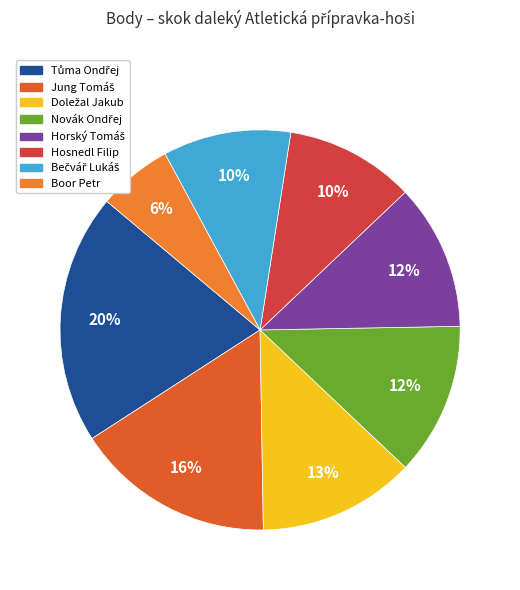

What is the change in value from Tůma Ondřej to Novák Ondřej?

-71